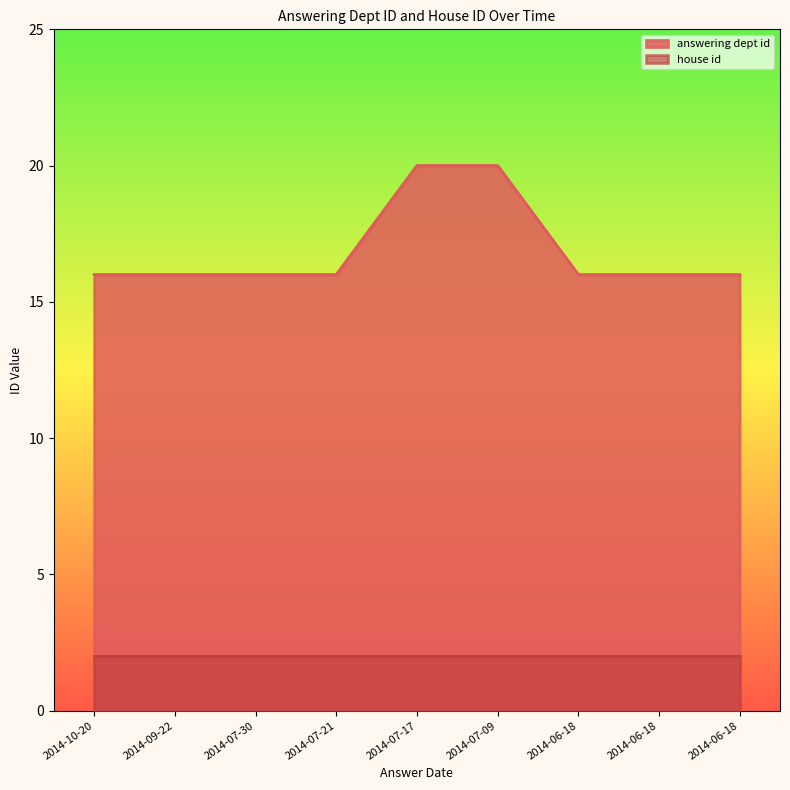

List the labels in order of value, smallest first.

2014-10-20, 2014-09-22, 2014-07-30, 2014-07-21, 2014-06-18, 2014-06-18, 2014-06-18, 2014-07-17, 2014-07-09